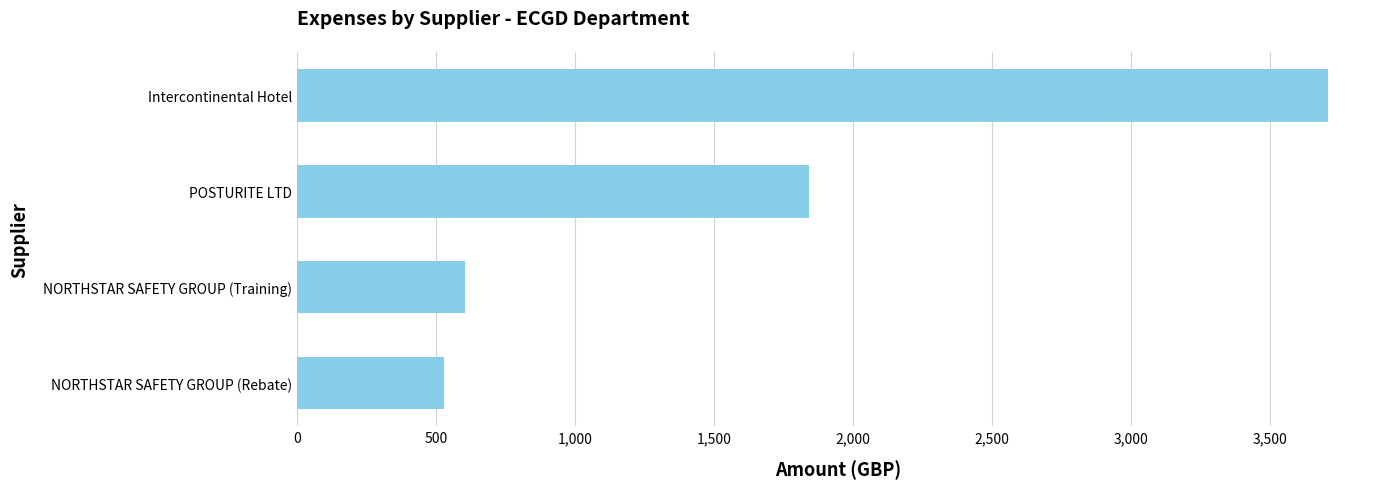

Approximately how many times larger is the value at NORTHSTAR SAFETY GROUP (Rebate) compared to NORTHSTAR SAFETY GROUP (Training)?

0.9